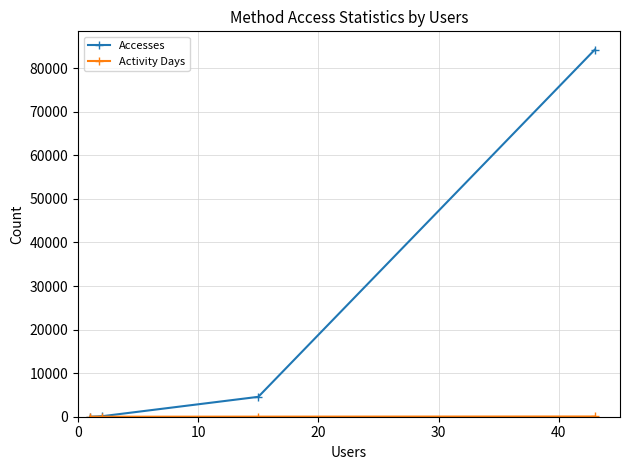

What is the smallest value displayed?

1